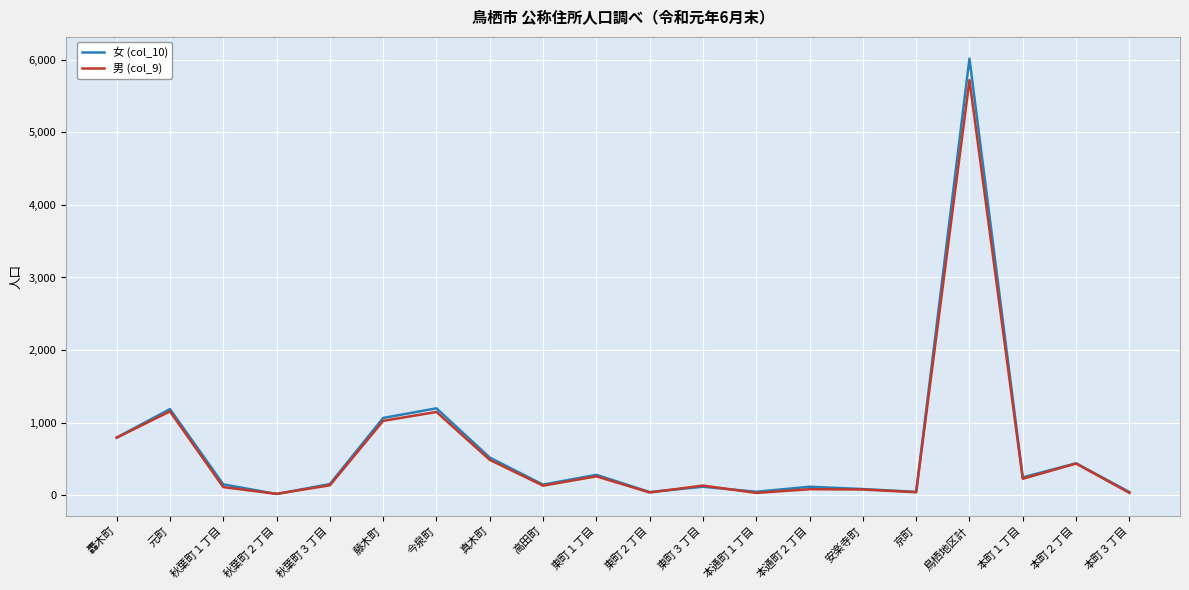

Is the value of 男 (col_9) at 本通町１丁目 greater than the value of 女 (col_10) at 安楽寺町?

No